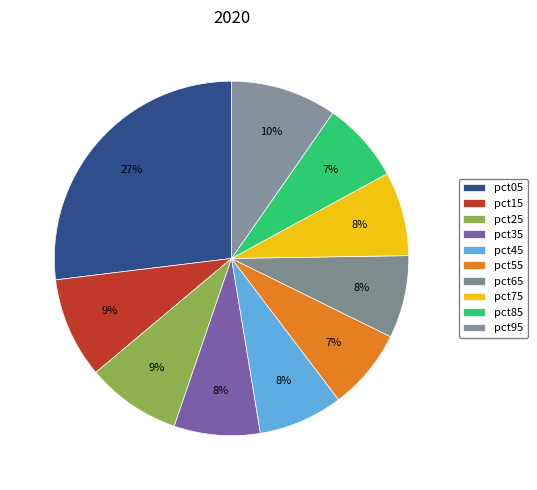

What is the largest slice in the pie chart?

pct05